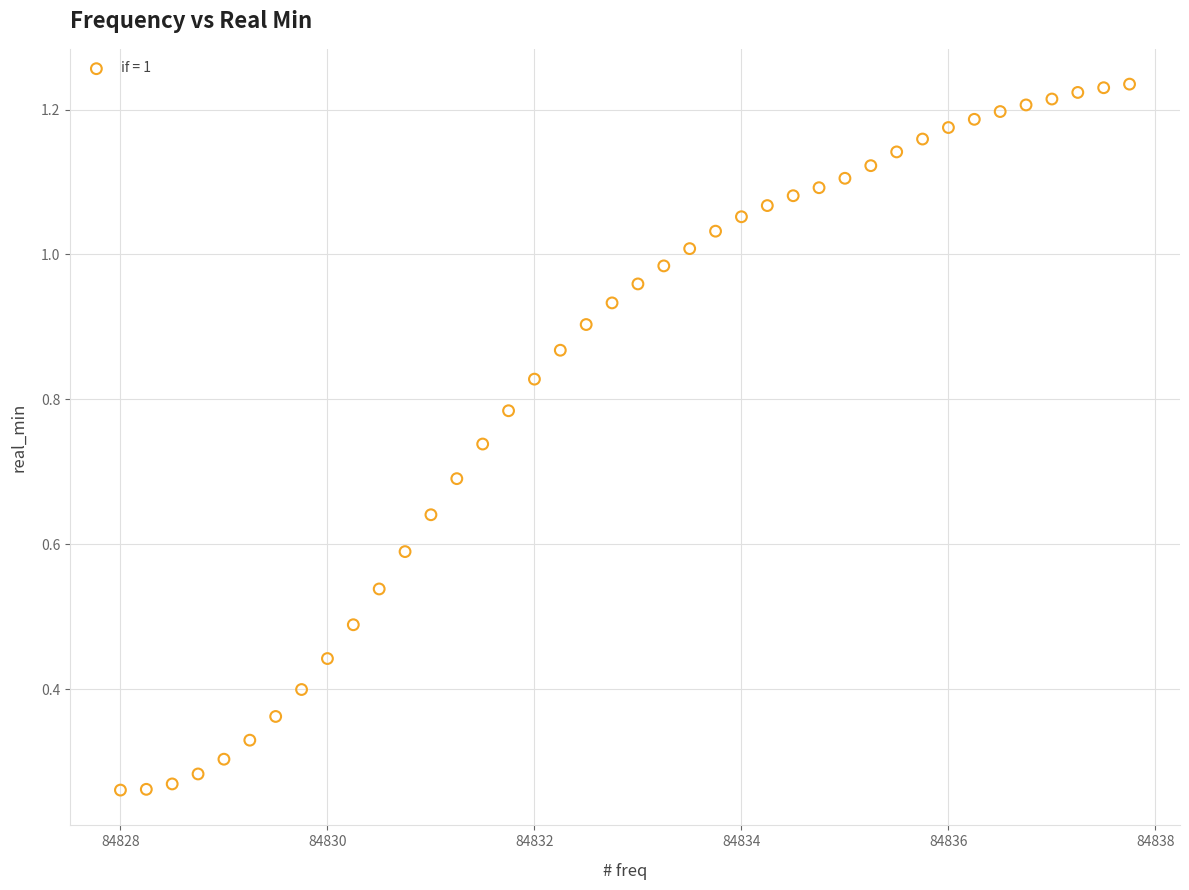

What is the range of X values (max minus min)?

9.8